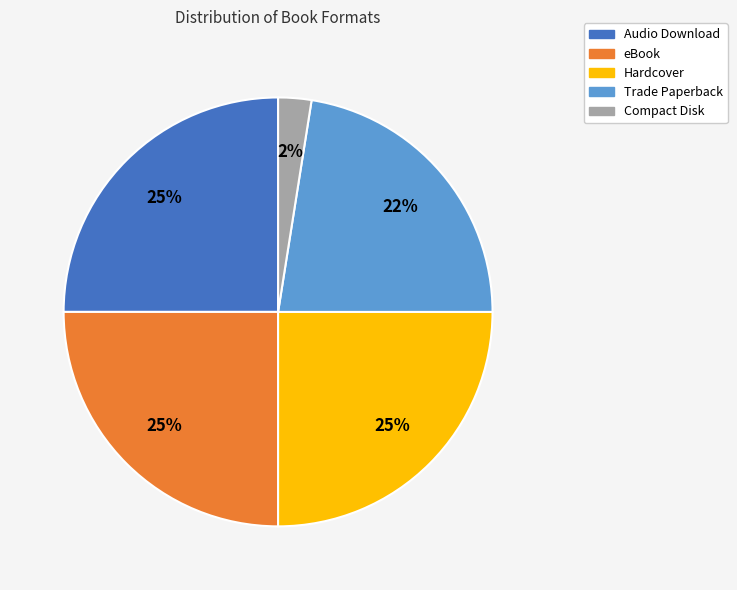

Between Hardcover and Trade Paperback, which is larger?

Hardcover